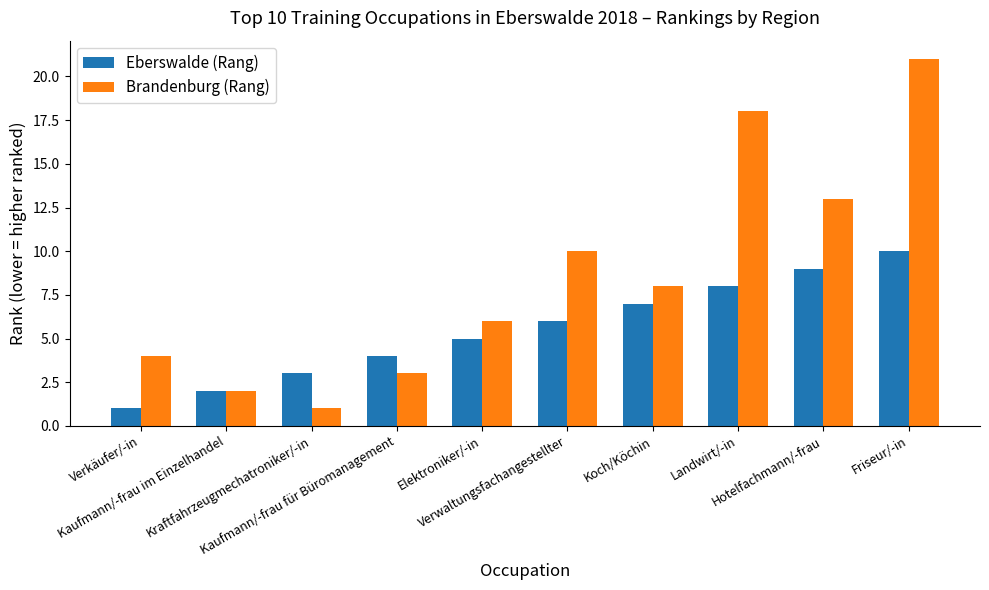

Is it true that Eberswalde (Rang) equals 1 at Elektroniker/-in?

False